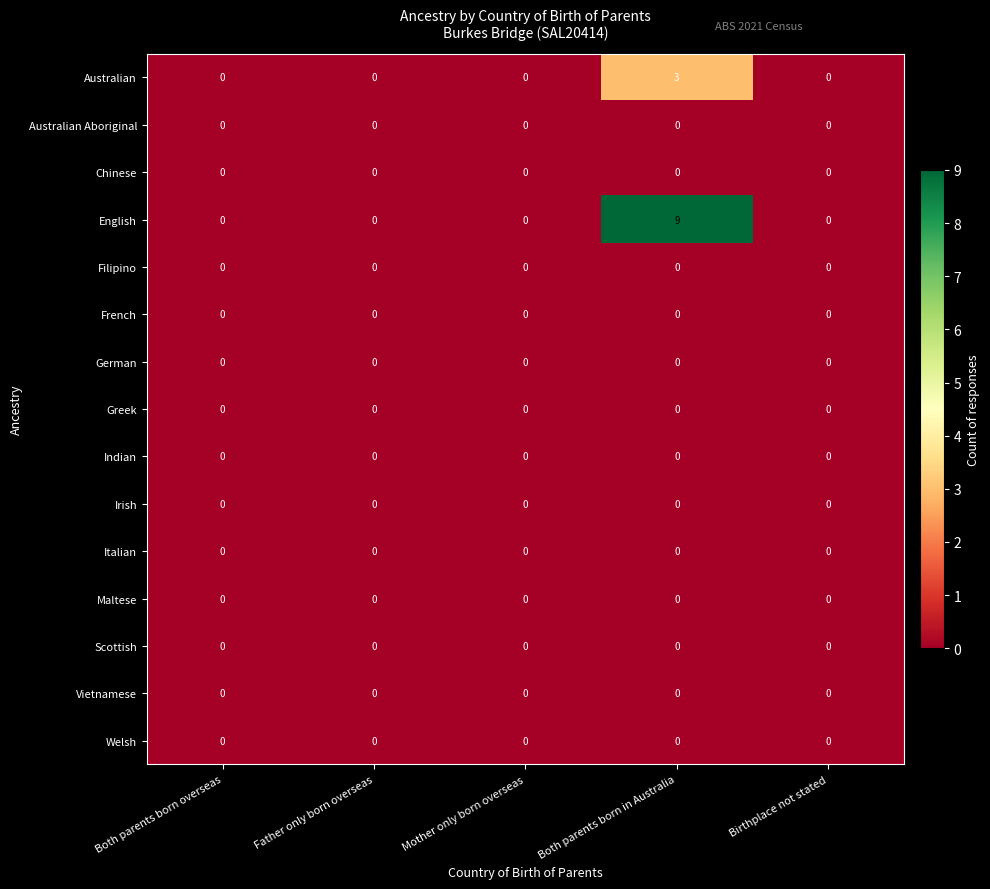

Between Both parents born overseas and Both parents born in Australia, which series saw the biggest shift?

English